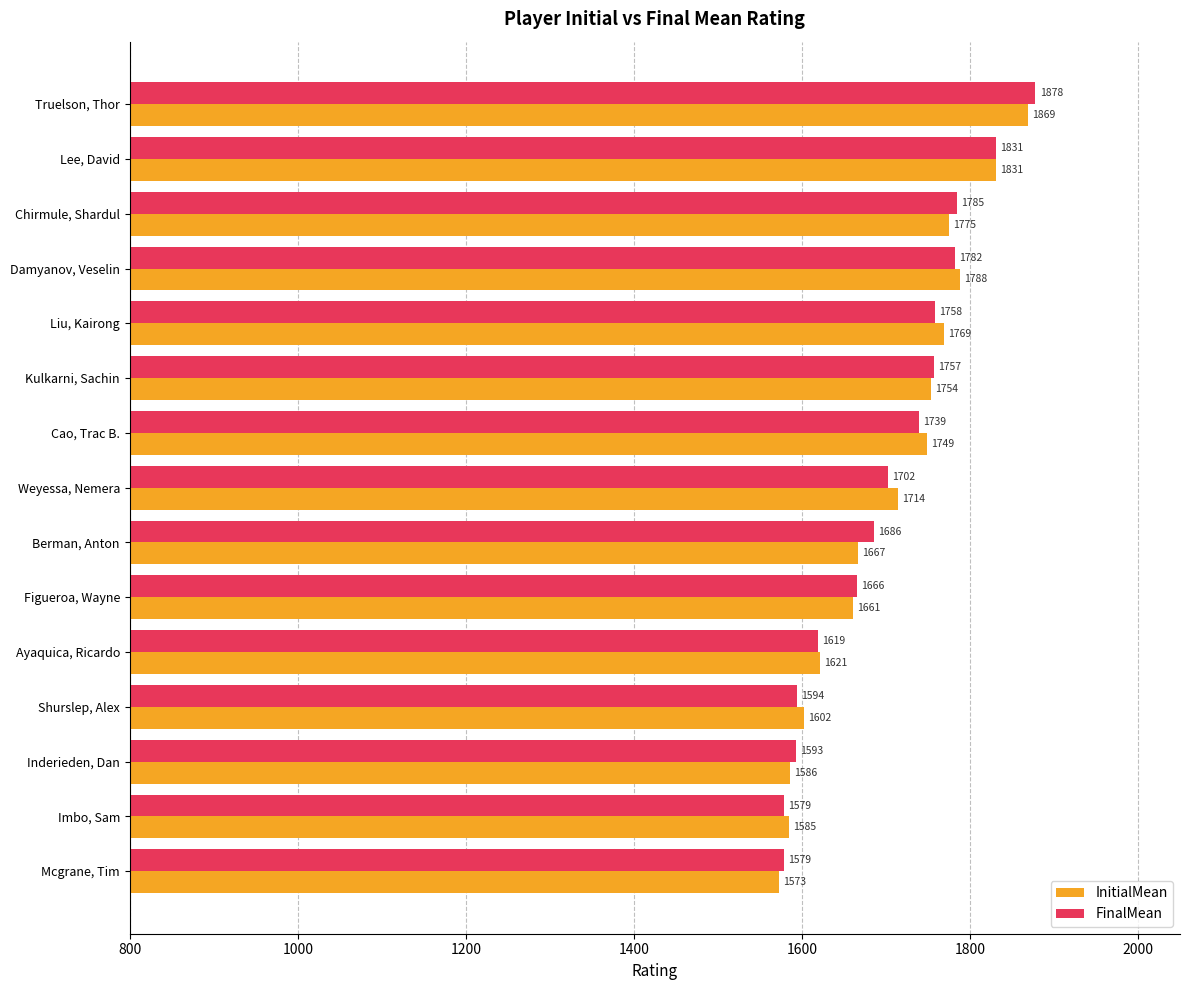

What is the spread (max minus min) of values at Liu, Kairong?

11